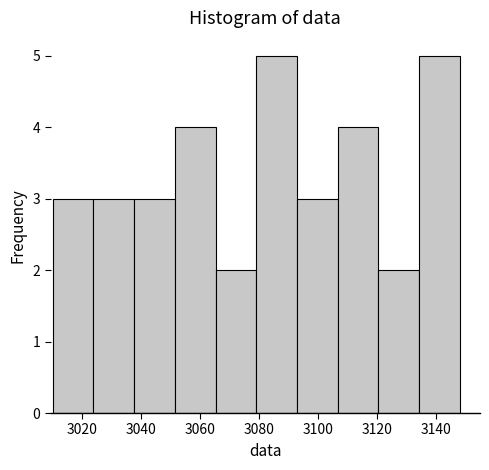

Reading left to right, list every bar in this chart as the range it spans on the x-axis followed by its height. Neither the bar edges nor the heights are printed on the chart, so give them approximately, as read against the axes.

3010.0 to 3023.8: 3
3023.8 to 3037.6: 3
3037.6 to 3051.4: 3
3051.4 to 3065.2: 4
3065.2 to 3079.0: 2
3079.0 to 3092.8: 5
3092.8 to 3106.6: 3
3106.6 to 3120.4: 4
3120.4 to 3134.2: 2
3134.2 to 3148.0: 5